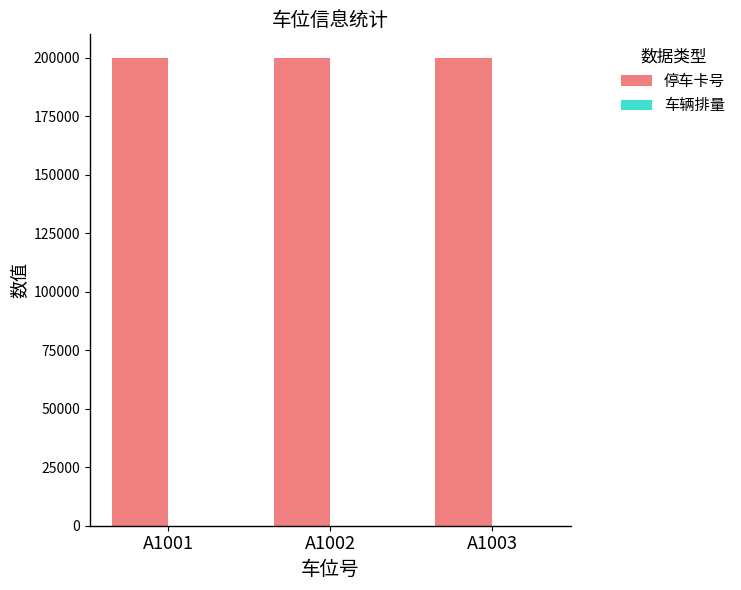

What is the sum of the 停车卡号 values at A1002 and A1001?

400203.0